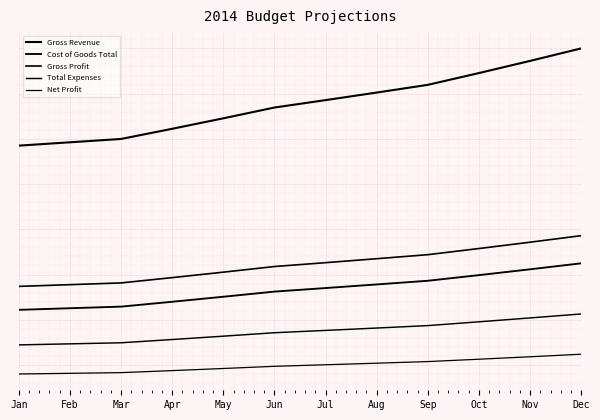

What is the spread (max minus min) of values at Oct?

1.6